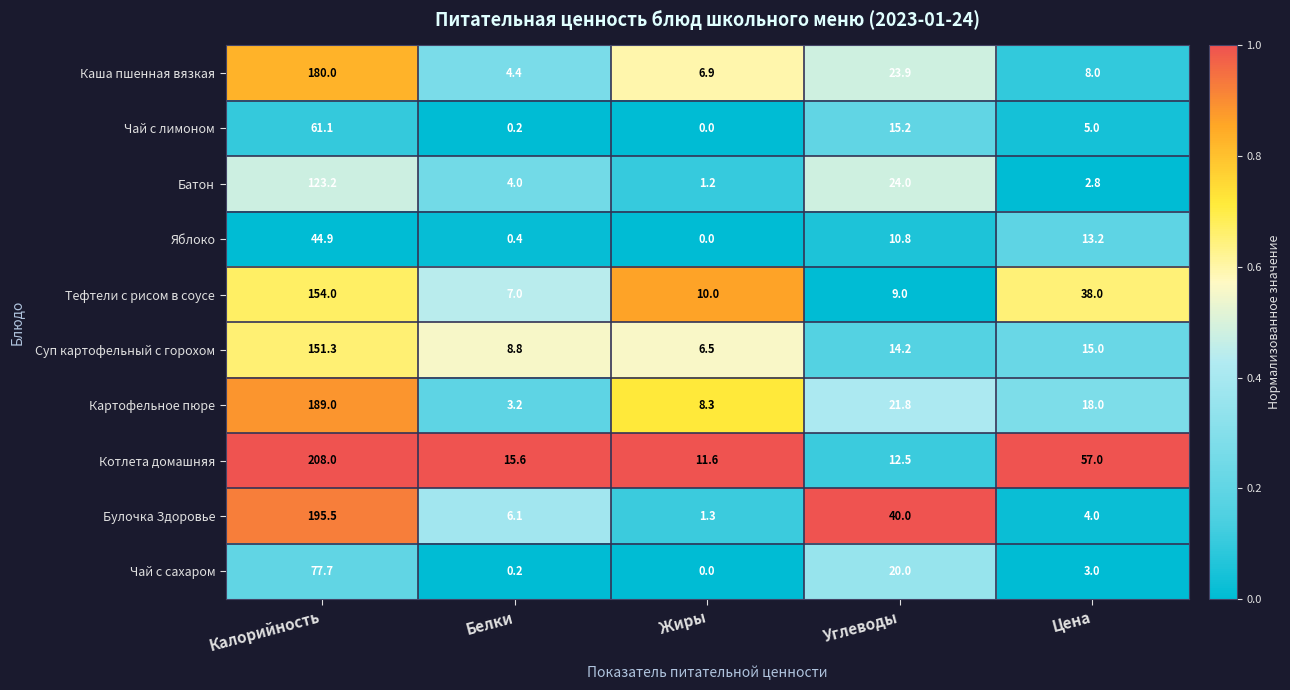

Rank the series by their maximum value, from highest to lowest.

Котлета домашняя, Булочка Здоровье, Картофельное пюре, Каша пшенная вязкая, Тефтели с рисом в соусе, Суп картофельный с горохом, Батон, Чай с сахаром, Чай с лимоном, Яблоко